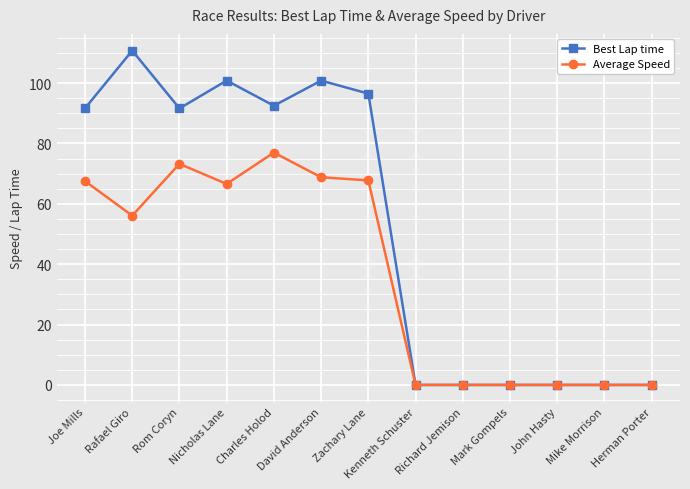

The Best Lap time series shows 0.0 at John Hasty. True or false?

True